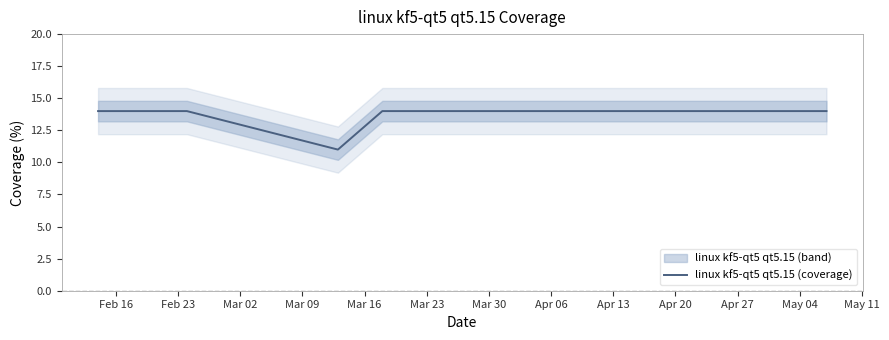

What is the minimum value for linux kf5-qt5 qt5.15 (coverage)?

11